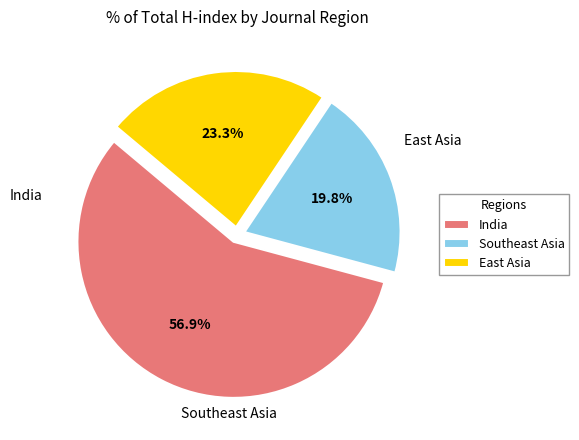

Count the number of slices in the pie.

3